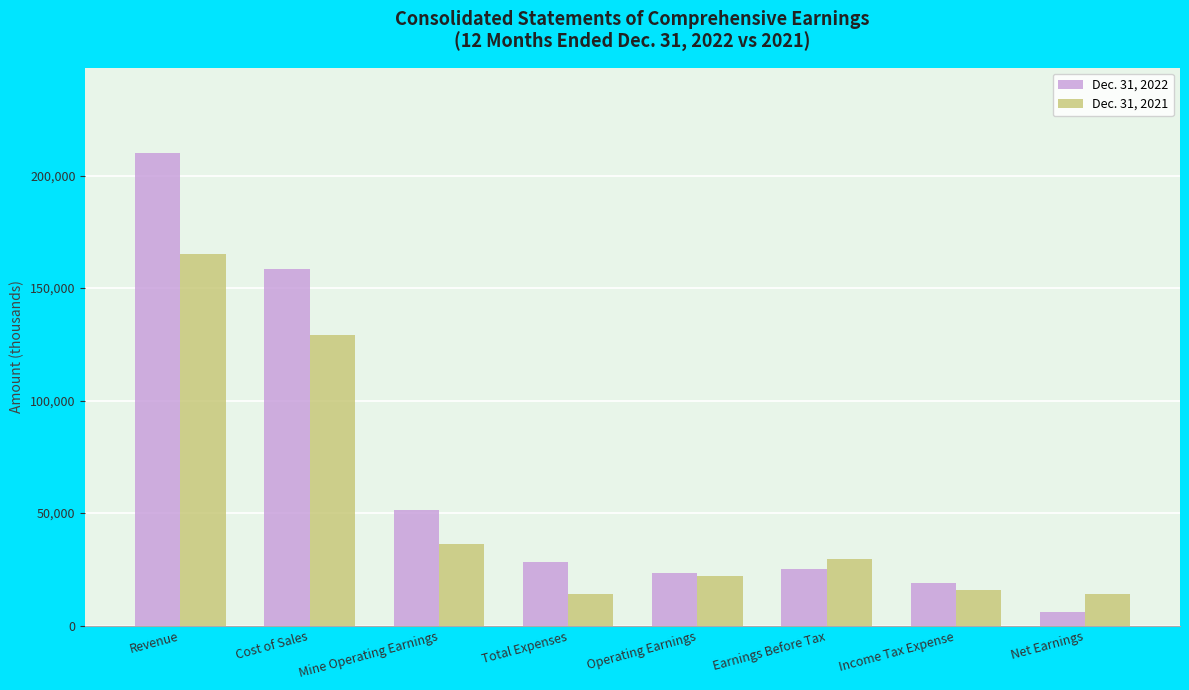

List the series in order of their peak value, highest first.

Dec. 31, 2022, Dec. 31, 2021